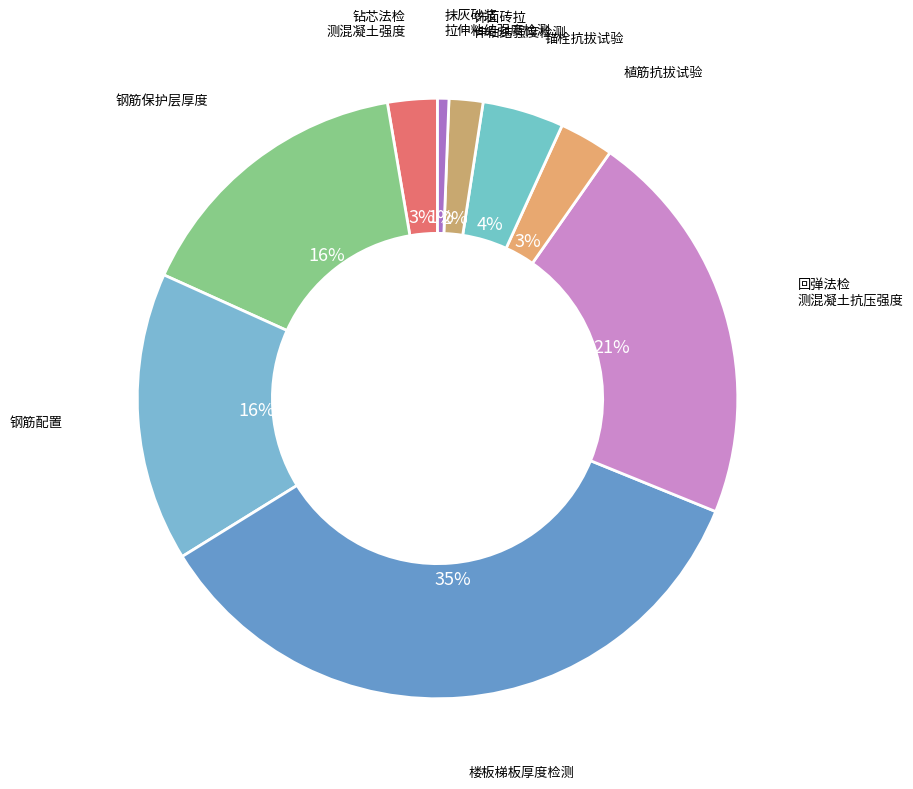

What is the smallest slice in the pie chart?

抹灰砂浆拉伸粘结强度检测